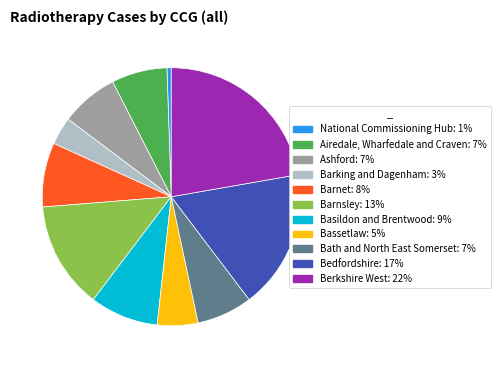

How many segments does this pie chart have?

11